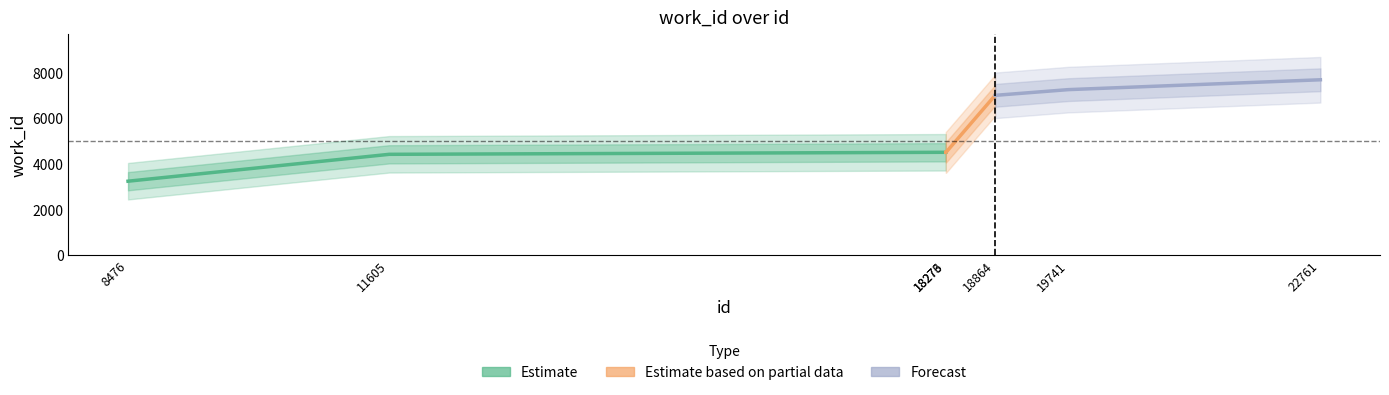

Rank the series at 18273 from lowest to highest value.

Estimate, Estimate based on partial data, Forecast